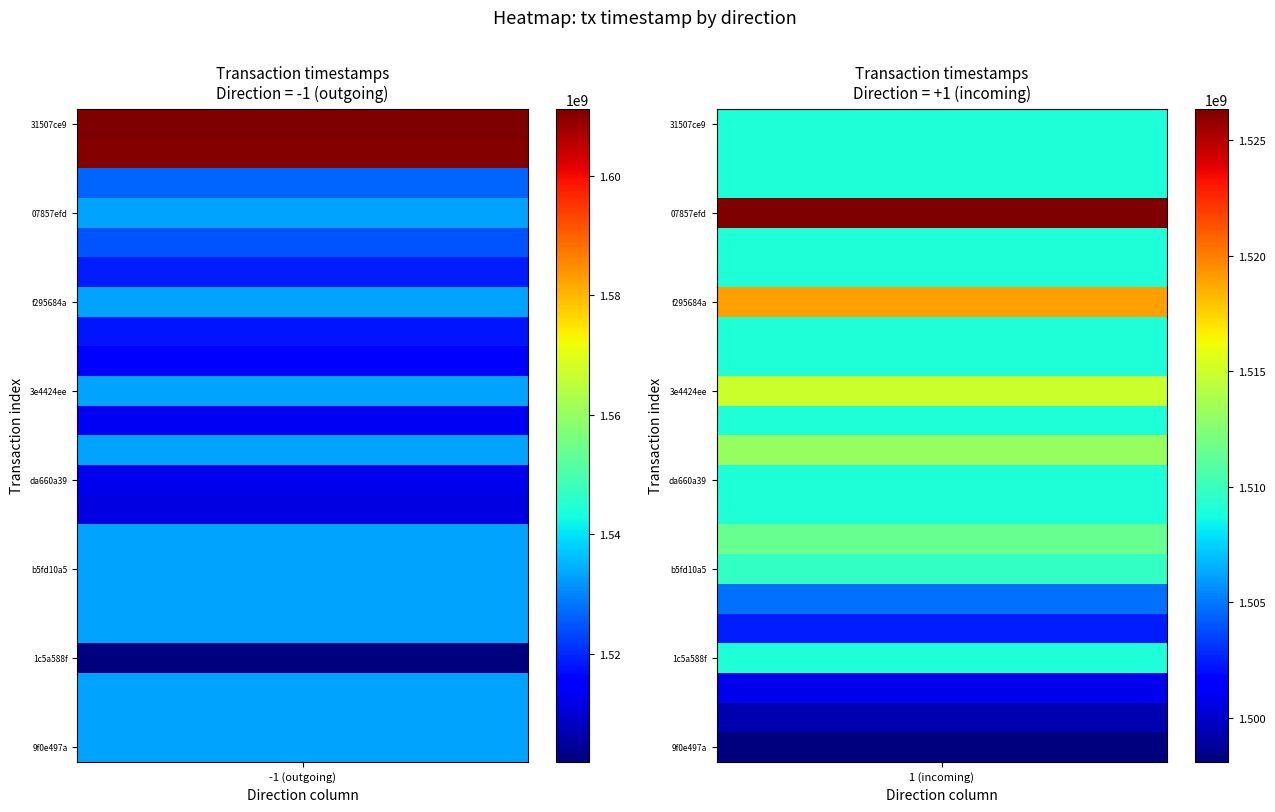

Which series has the largest range (max minus min)?

31507ce92bf16fb99f1adecc07f8d3ac16a34d1